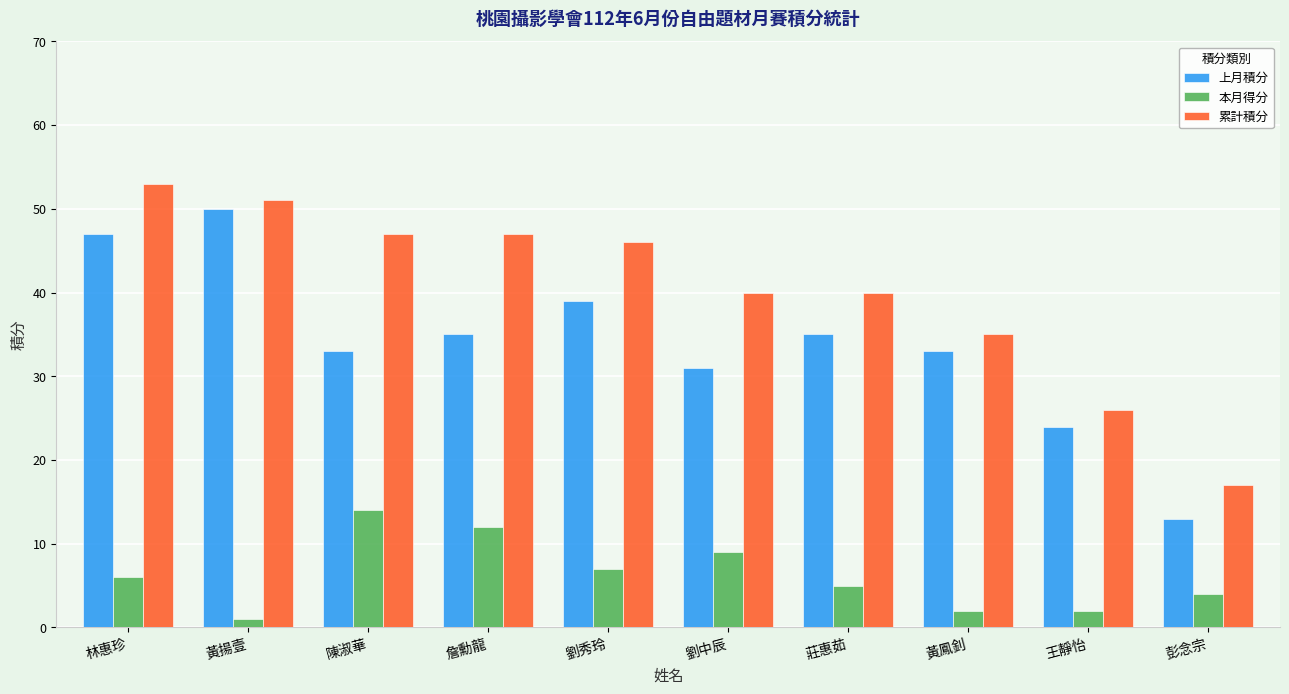

Which series has the largest total across all categories?

累計積分